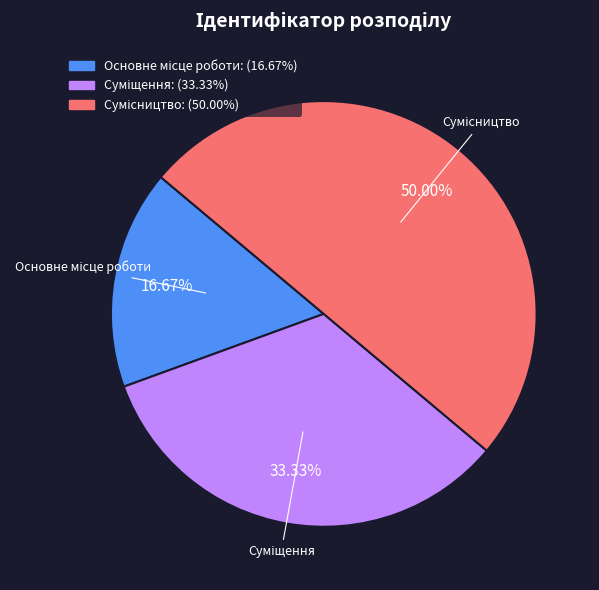

What portion of the pie excludes Основне місце роботи?

83.3%